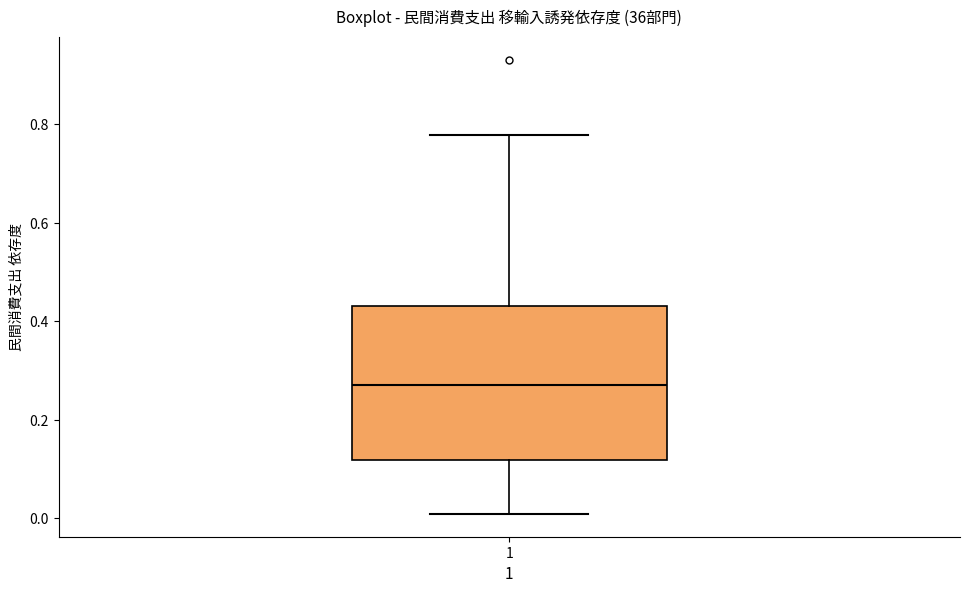

Transcribe this box plot: give where the median line is, the range the box spans, and where the two whiskers end, as read against the y-axis. The values are not printed on the chart, so give them approximately, as read against the axis.

median 0.28, box 0.12 to 0.44, whiskers 0.00 to 0.78